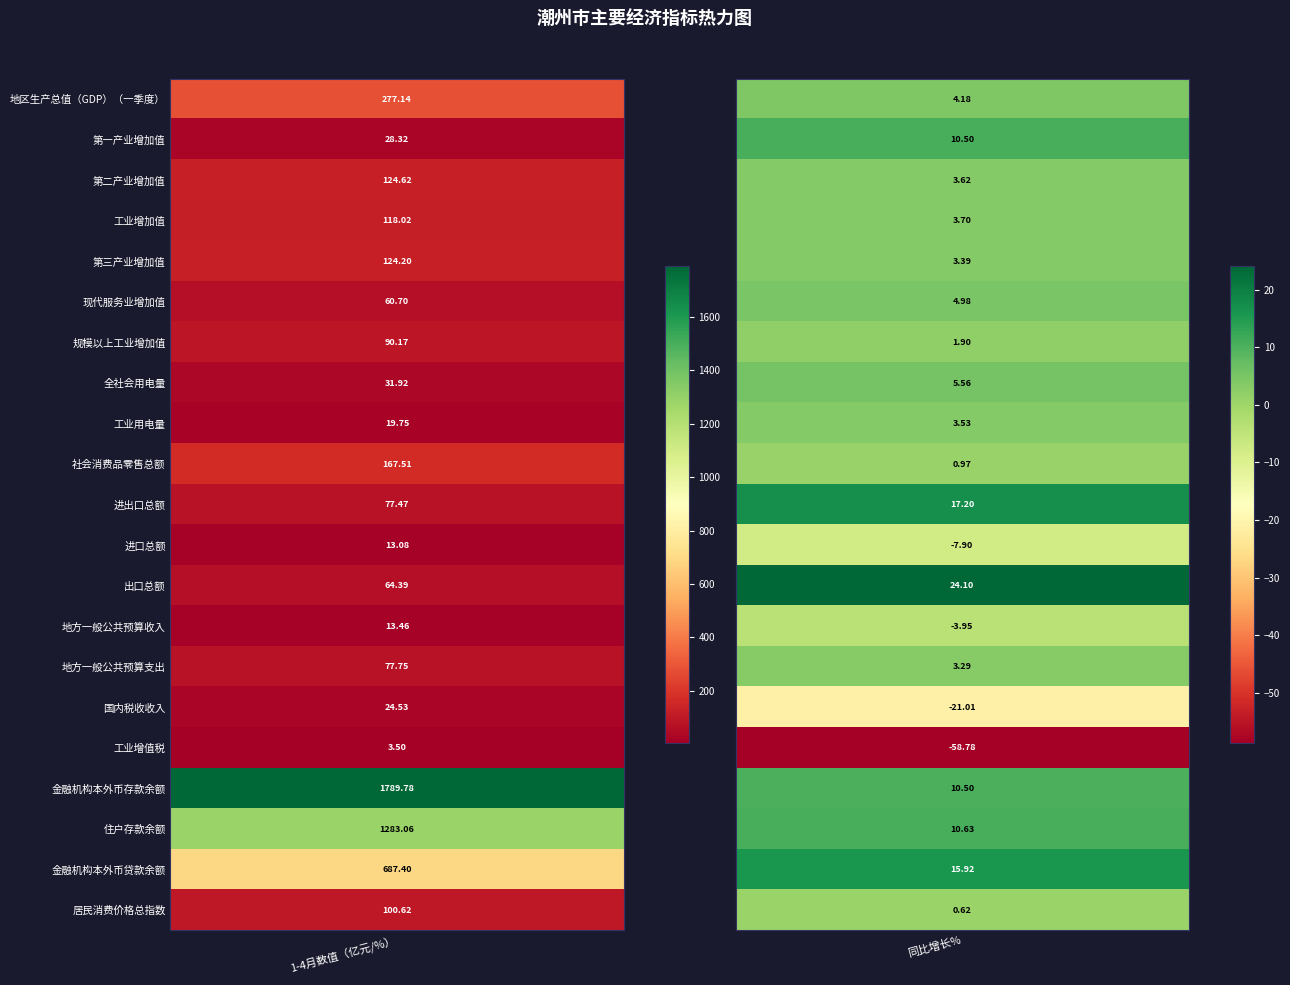

Is the value of 地方一般公共预算收入 at 0 greater than the value of 现代服务业增加值 at 1?

Yes